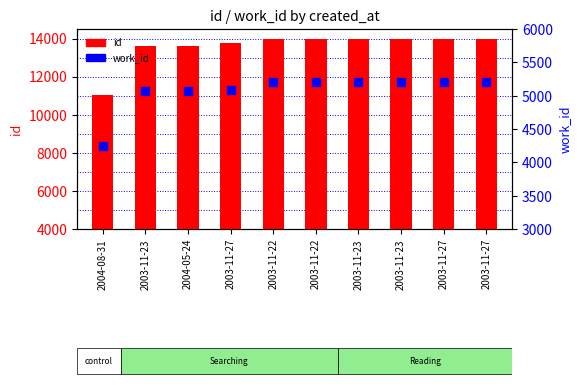

Rank the categories by work_id value from highest to lowest.

2003-11-22, 2003-11-22, 2003-11-23, 2003-11-23, 2003-11-27, 2003-11-27, 2003-11-27, 2004-05-24, 2003-11-23, 2004-08-31